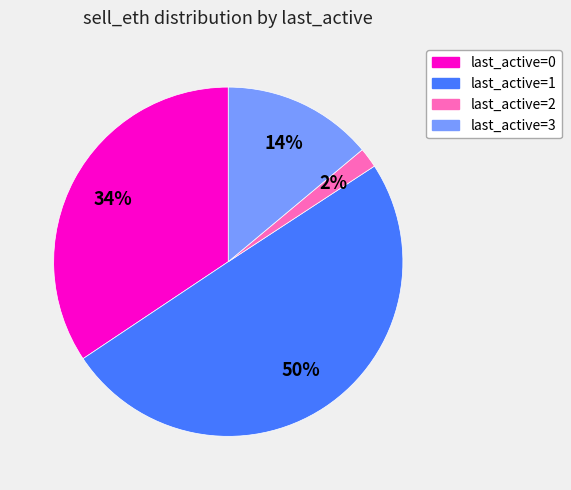

Rank the categories by value from lowest to highest.

last_active=2, last_active=3, last_active=0, last_active=1